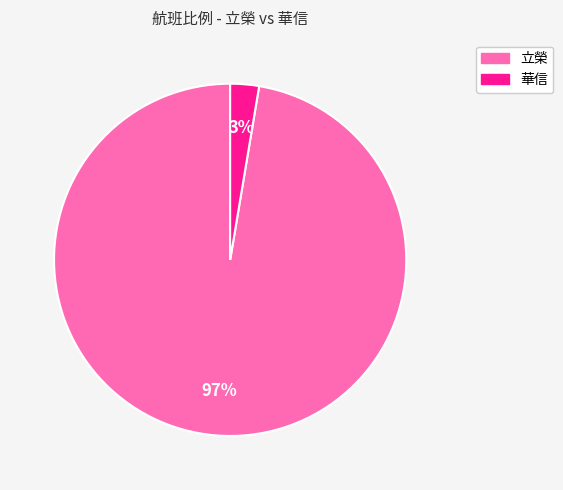

To the nearest percent, what is the average slice percentage?

50%